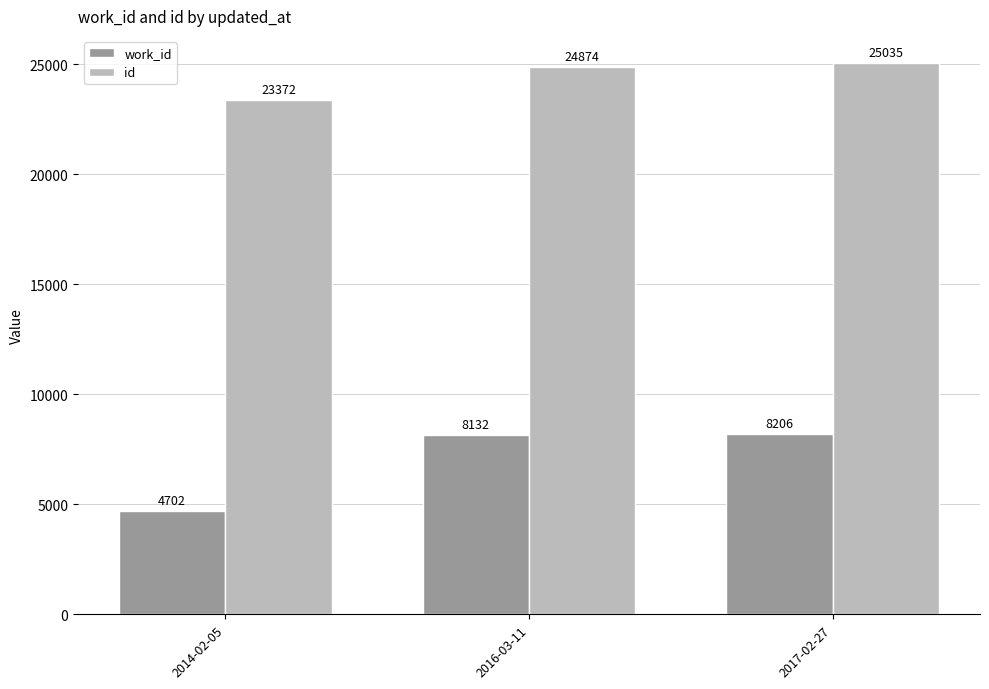

Rank the series by their maximum value, from lowest to highest.

work_id, id